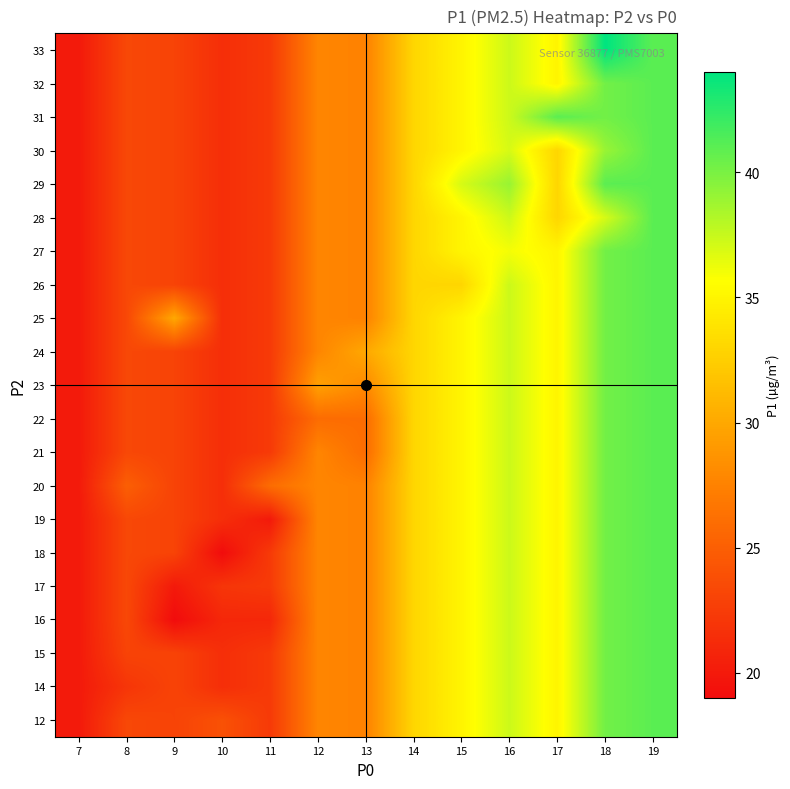

Reading left to right, what are all the values shown in this chart?

12: 7=20.0	8=23.3	9=23.0	10=24.0	11=22.3	12=27.8	13=27.5	14=33.0	15=35.0	16=37.3	17=35.0	18=40.2	19=41.0
14: 7=20.0	8=22.0	9=23.0	10=21.5	11=22.3	12=27.8	13=27.5	14=33.0	15=35.0	16=37.3	17=35.0	18=40.2	19=41.0
15: 7=20.0	8=23.0	9=23.0	10=21.5	11=22.3	12=27.8	13=27.5	14=33.0	15=35.0	16=37.3	17=35.0	18=40.2	19=41.0
16: 7=20.0	8=23.3	9=19.0	10=21.0	11=21.0	12=27.8	13=27.5	14=33.0	15=35.0	16=37.3	17=35.0	18=40.2	19=41.0
17: 7=20.0	8=23.3	9=20.0	10=22.0	11=22.3	12=27.8	13=27.5	14=33.0	15=35.0	16=37.3	17=35.0	18=40.2	19=41.0
18: 7=20.0	8=23.3	9=23.0	10=19.0	11=22.3	12=27.8	13=27.5	14=33.0	15=35.0	16=37.3	17=35.0	18=40.2	19=41.0
19: 7=20.0	8=23.3	9=23.0	10=21.5	11=20.0	12=27.8	13=27.5	14=33.0	15=35.0	16=37.3	17=35.0	18=40.2	19=41.0
20: 7=20.0	8=25.0	9=23.0	10=21.5	11=26.0	12=27.8	13=27.5	14=33.0	15=35.0	16=37.3	17=35.0	18=40.2	19=41.0
21: 7=20.0	8=23.3	9=23.0	10=21.5	11=22.3	12=27.8	13=26.0	14=33.0	15=35.0	16=37.3	17=35.0	18=40.2	19=41.0
22: 7=20.0	8=23.3	9=23.0	10=21.5	11=22.3	12=26.0	13=26.0	14=33.0	15=35.0	16=37.3	17=35.0	18=40.2	19=41.0
23: 7=20.0	8=23.3	9=23.0	10=21.5	11=22.3	12=29.5	13=28.0	14=33.0	15=35.0	16=37.3	17=35.0	18=40.2	19=41.0
24: 7=20.0	8=23.3	9=23.0	10=21.5	11=22.3	12=27.8	13=30.0	14=33.0	15=35.0	16=37.3	17=35.0	18=40.2	19=41.0
25: 7=20.0	8=23.3	9=30.0	10=21.5	11=22.3	12=27.8	13=27.5	14=33.0	15=35.0	16=37.3	17=35.0	18=40.2	19=41.0
26: 7=20.0	8=23.3	9=23.0	10=21.5	11=22.3	12=27.8	13=27.5	14=33.0	15=33.0	16=37.3	17=35.0	18=40.2	19=41.0
27: 7=20.0	8=23.3	9=23.0	10=21.5	11=22.3	12=27.8	13=27.5	14=33.0	15=35.0	16=36.0	17=35.0	18=40.2	19=41.0
28: 7=20.0	8=23.3	9=23.0	10=21.5	11=22.3	12=27.8	13=27.5	14=33.0	15=35.0	16=37.3	17=33.0	18=37.0	19=41.0
29: 7=20.0	8=23.3	9=23.0	10=21.5	11=22.3	12=27.8	13=27.5	14=33.0	15=37.0	16=39.0	17=33.0	18=41.0	19=41.0
30: 7=20.0	8=23.3	9=23.0	10=21.5	11=22.3	12=27.8	13=27.5	14=33.0	15=35.0	16=37.0	17=33.0	18=39.0	19=41.0
31: 7=20.0	8=23.3	9=23.0	10=21.5	11=22.3	12=27.8	13=27.5	14=33.0	15=35.0	16=37.3	17=41.0	18=40.2	19=41.0
32: 7=20.0	8=23.3	9=23.0	10=21.5	11=22.3	12=27.8	13=27.5	14=33.0	15=35.0	16=37.3	17=35.0	18=40.2	19=41.0
33: 7=20.0	8=23.3	9=23.0	10=21.5	11=22.3	12=27.8	13=27.5	14=33.0	15=35.0	16=37.3	17=35.0	18=44.0	19=41.0